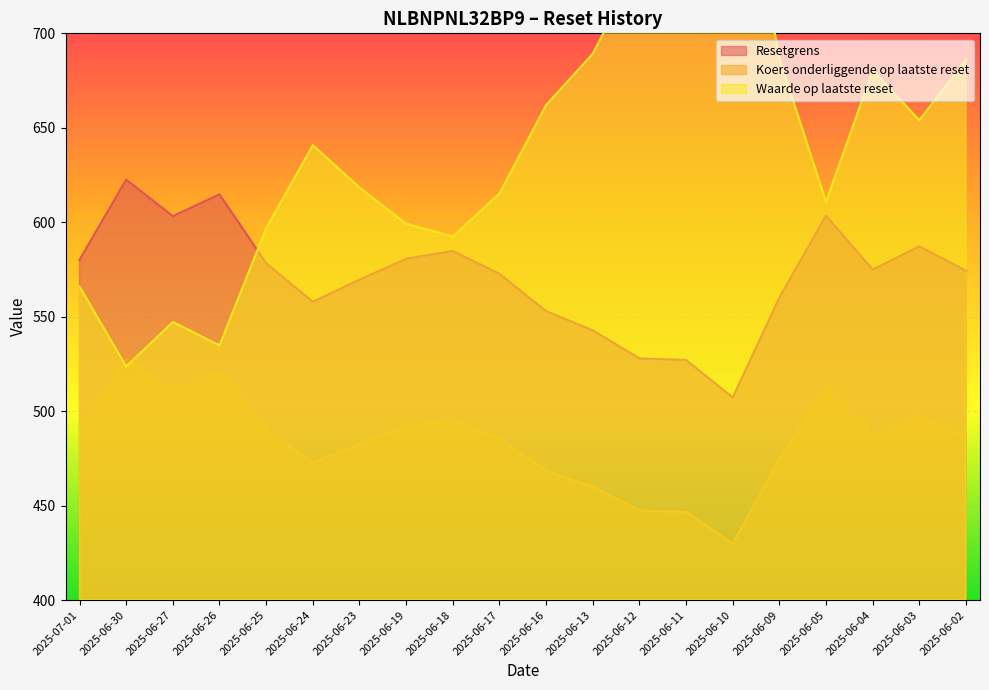

What is the label of the 2nd point from the right?

2025-06-03